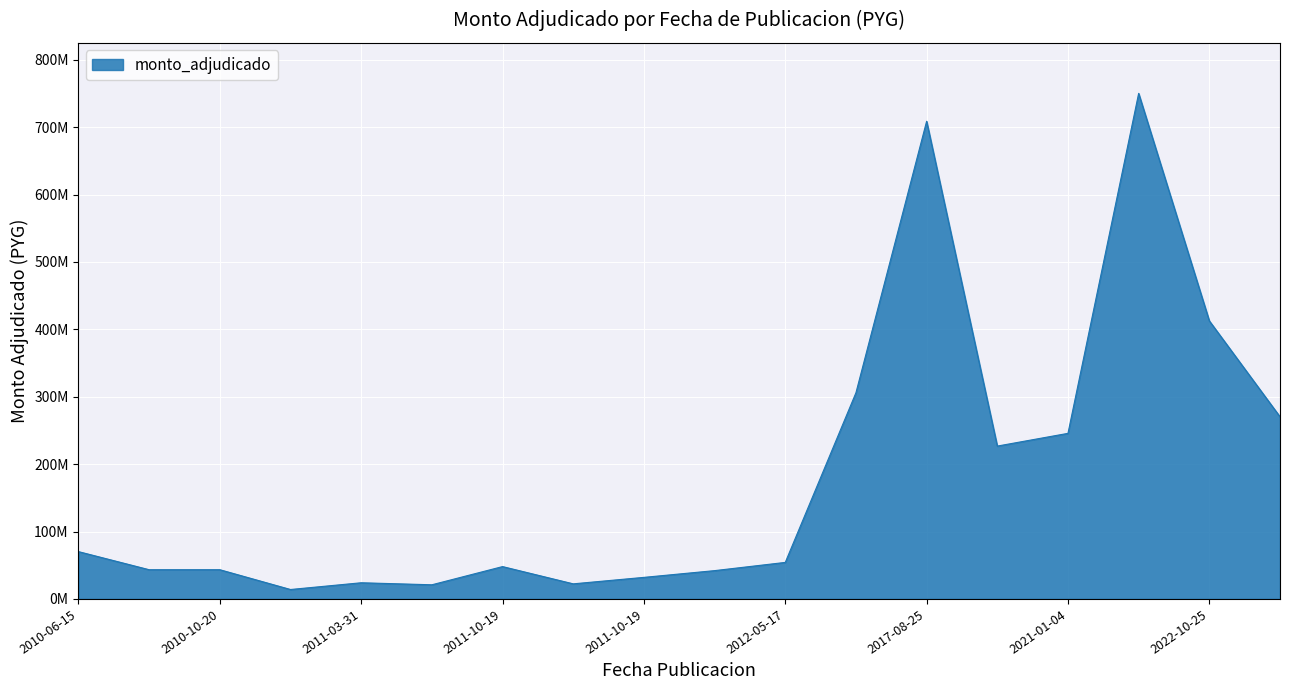

What is the difference between the maximum and minimum values?

736141000